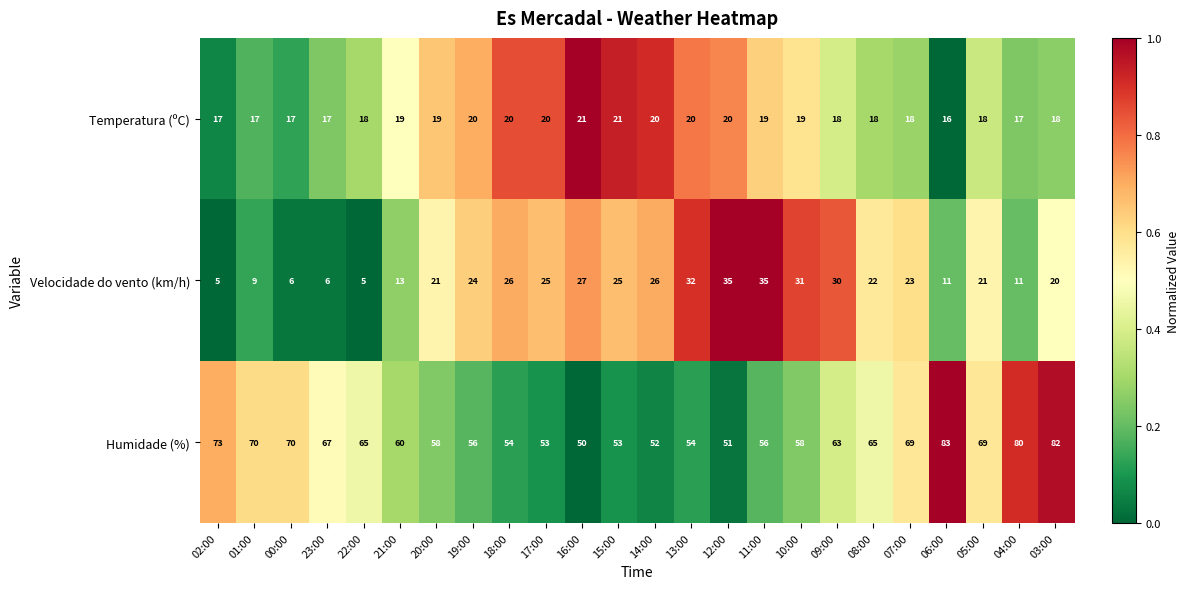

What is the difference between the maximum and second lowest values in the Humidade (%) series?

32